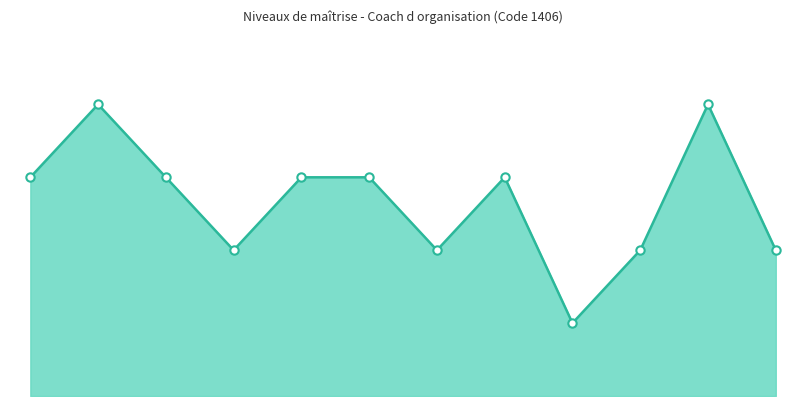

Is this an area chart (filled region under the line)?

Yes